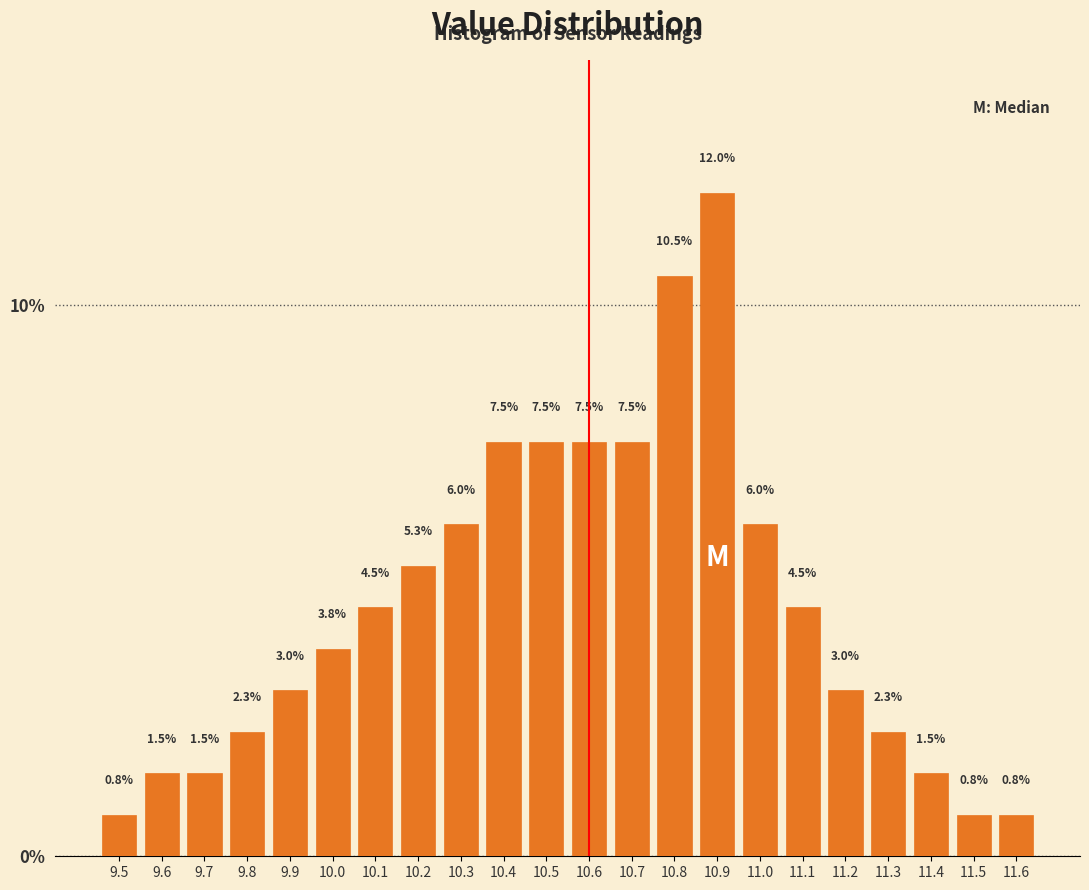

Reading left to right, what are all the values shown in this chart?

0.8	1.5	1.5	2.3	3.0	3.8	4.5	5.3	6.0	7.5	7.5	7.5	7.5	10.5	12.0	6.0	4.5	3.0	2.3	1.5	0.8	0.8